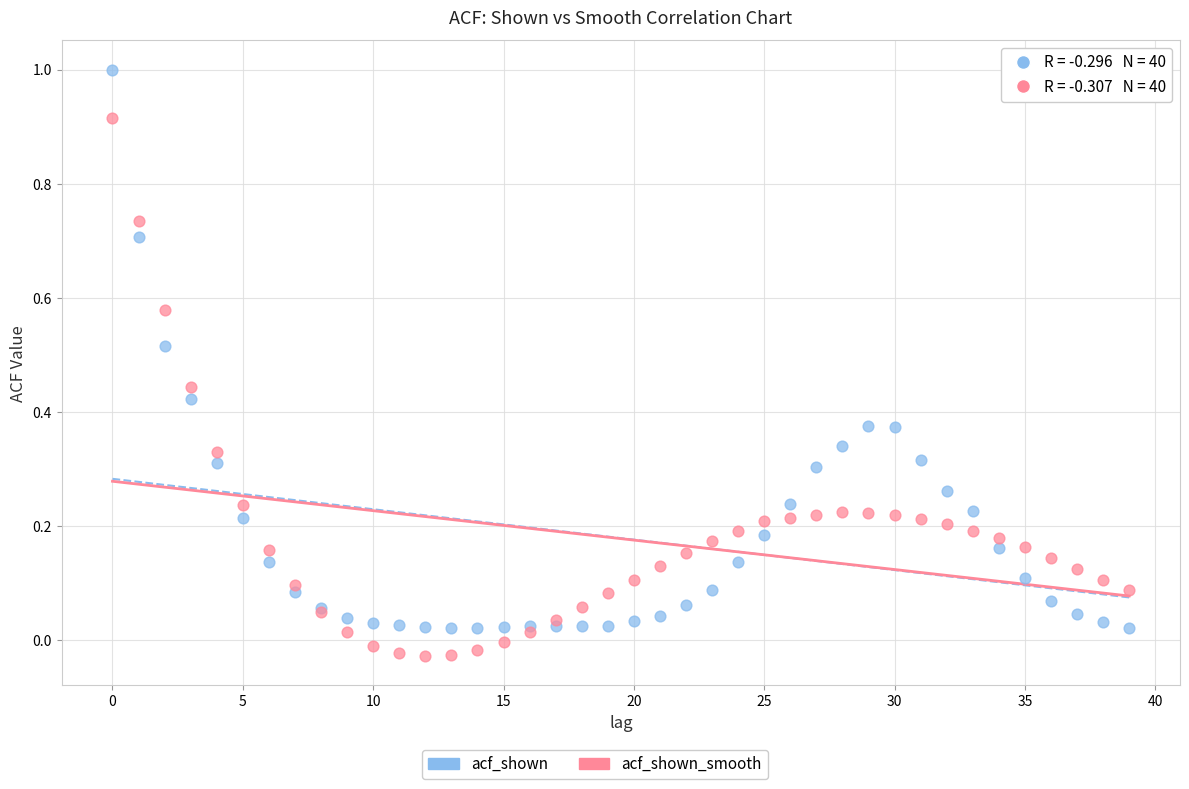

Which series reaches the minimum Y coordinate?

acf_shown_smooth